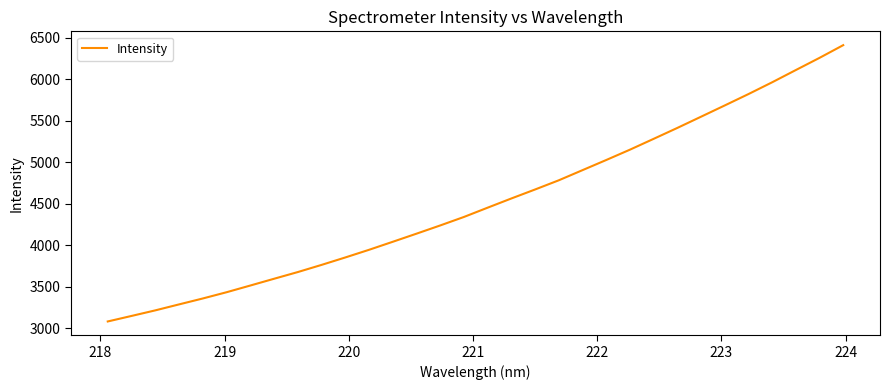

What is the maximum value shown in the chart?

6412.7